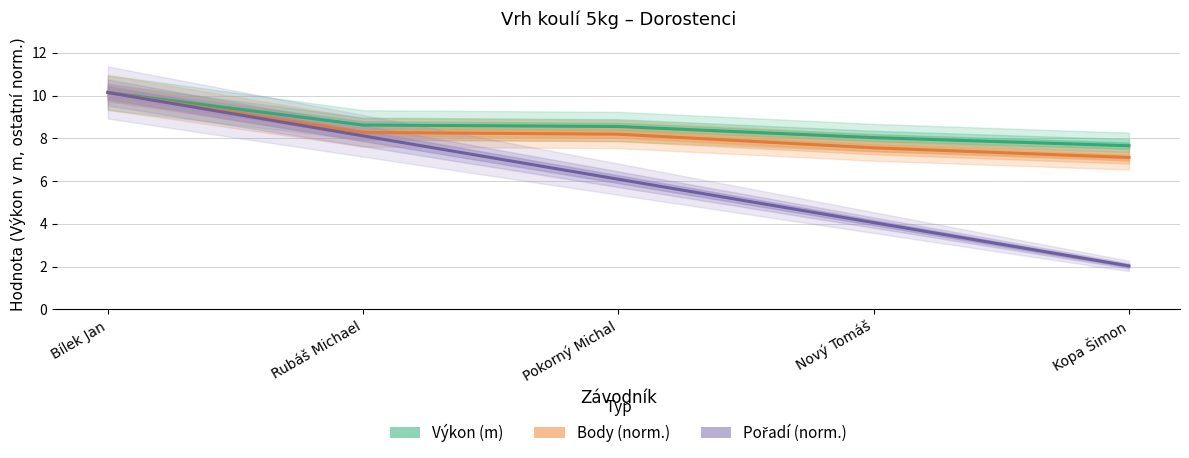

At which category is the sum across all series the highest?

Bílek Jan